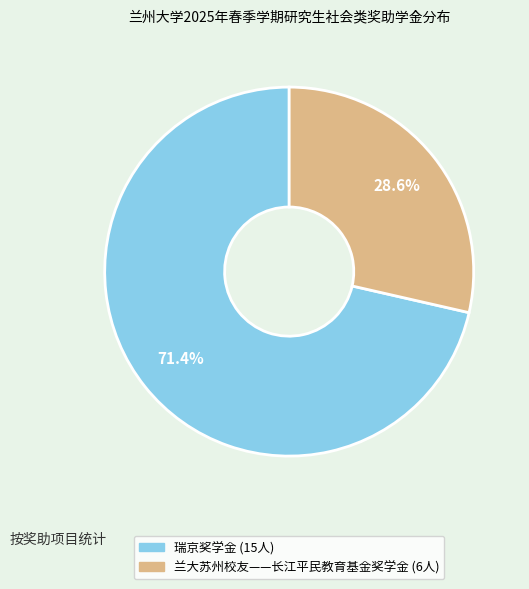

Is there a majority slice in this chart?

Yes